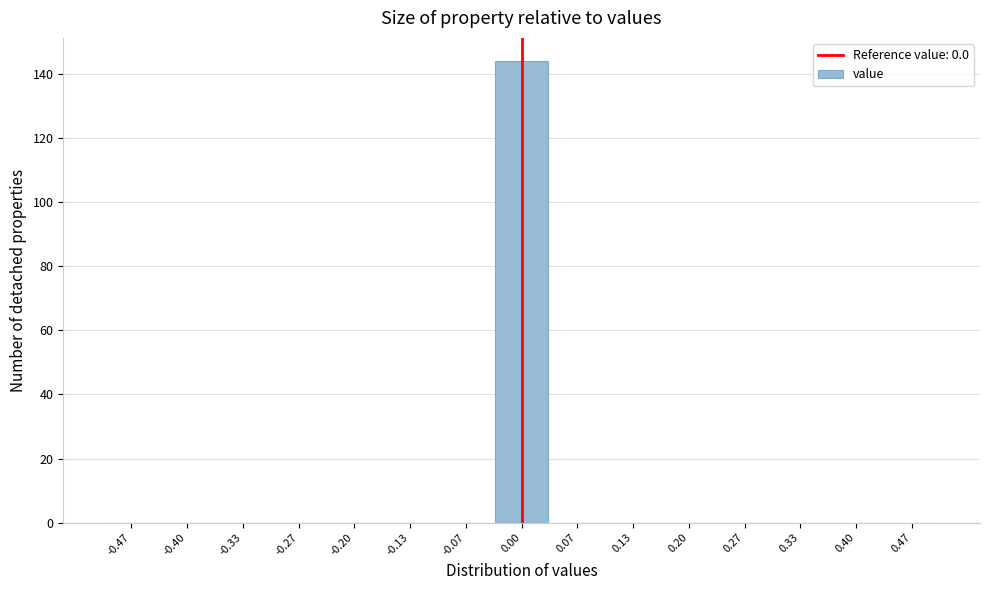

Reading left to right, list every bar in this chart as the range it spans on the x-axis followed by its height. Neither the bar edges nor the heights are printed on the chart, so give them approximately, as read against the axes.

-0.50 to -0.43: 0
-0.43 to -0.37: 0
-0.37 to -0.30: 0
-0.30 to -0.23: 0
-0.23 to -0.17: 0
-0.17 to -0.10: 0
-0.10 to -0.03: 0
-0.03 to 0.03: 144
0.03 to 0.10: 0
0.10 to 0.17: 0
0.17 to 0.23: 0
0.23 to 0.30: 0
0.30 to 0.37: 0
0.37 to 0.43: 0
0.43 to 0.50: 0